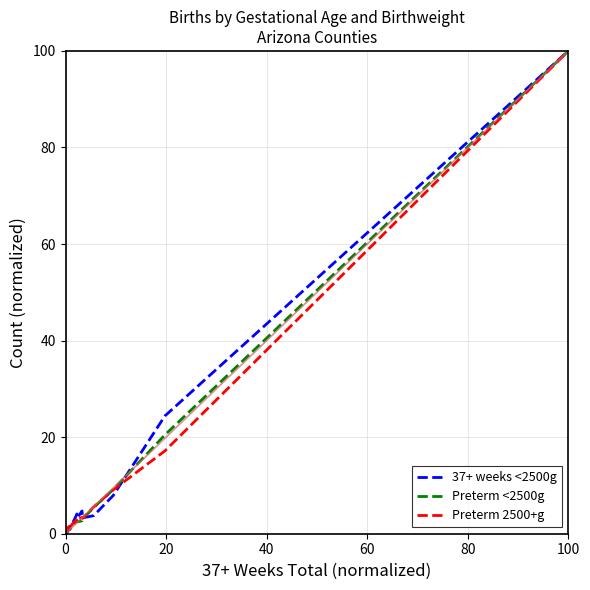

What is the maximum value for Preterm <2500g?

100.0